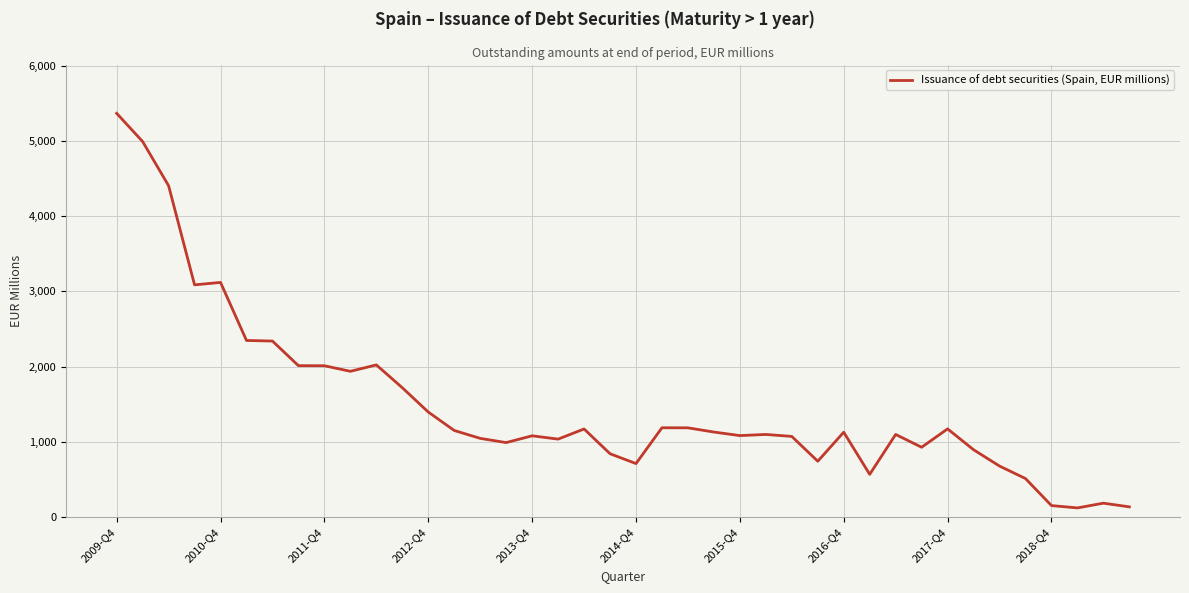

What is the minimum value shown in the chart?

124